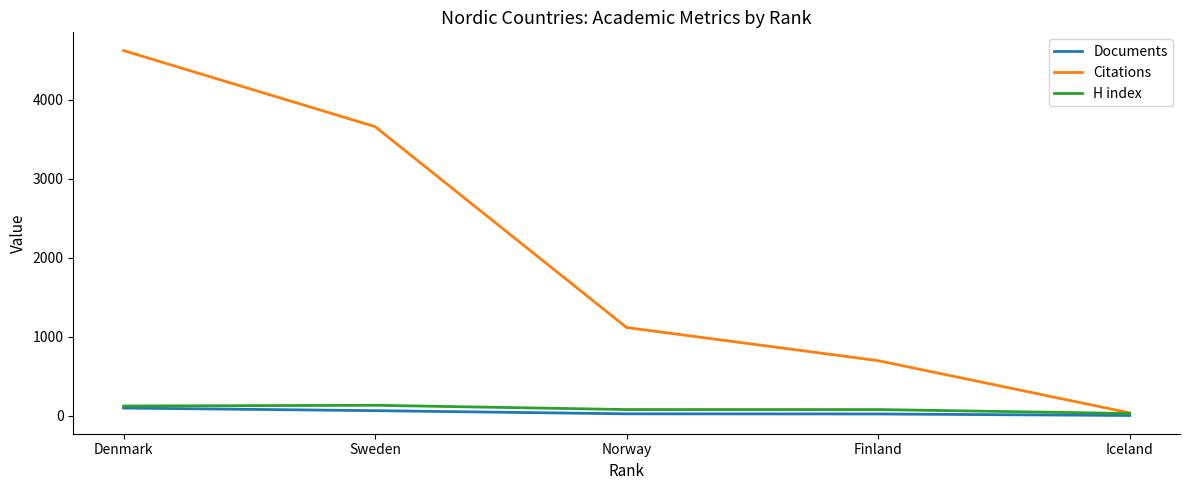

Which series has the widest spread of values?

Citations